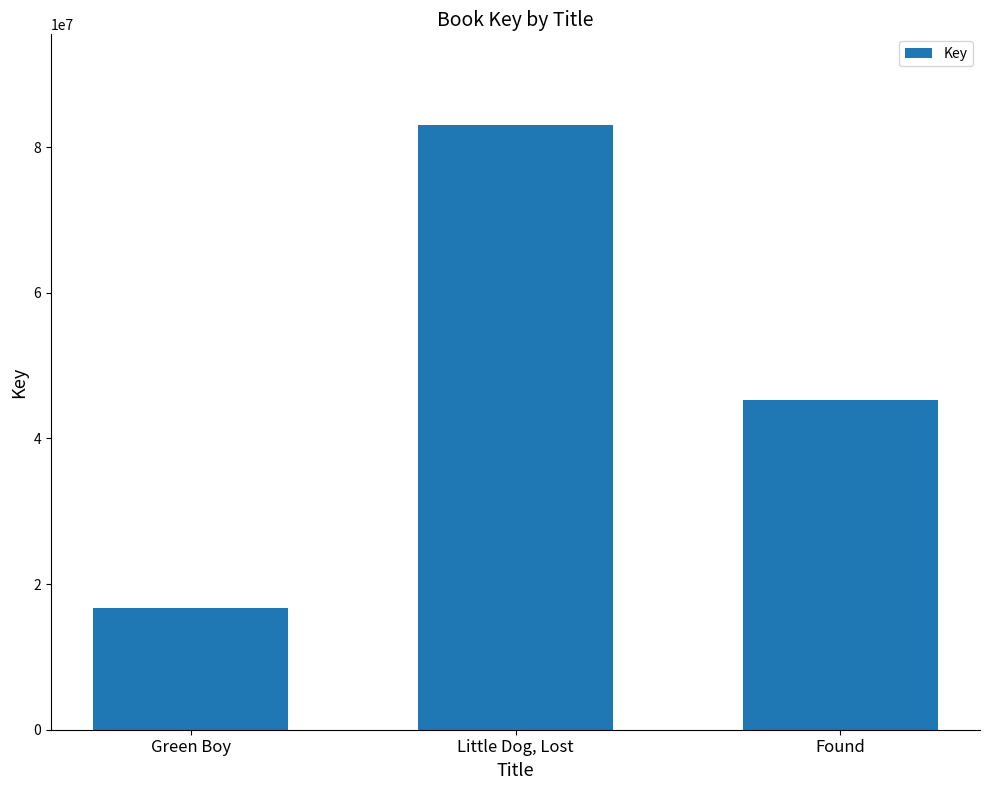

How many distinct data groups are displayed?

1